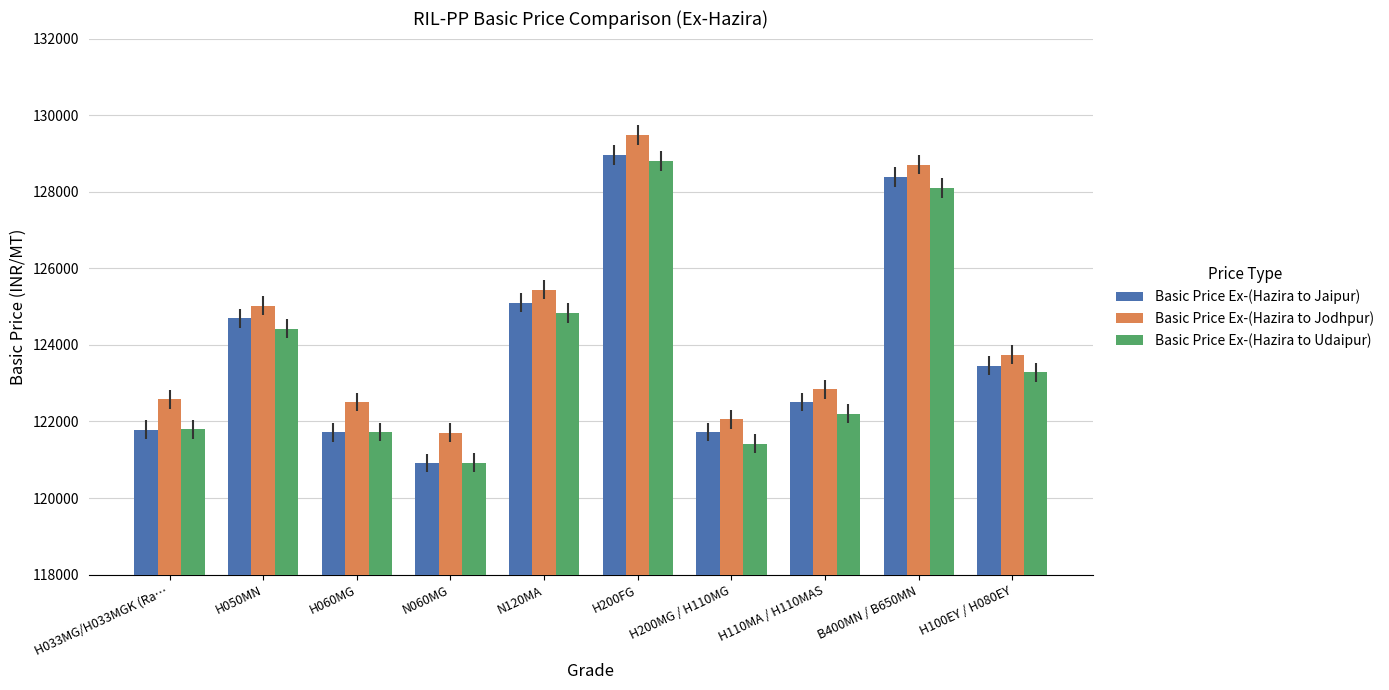

Is the value of Basic Price Ex-(Hazira to Jaipur) at H050MN greater than the value of Basic Price Ex-(Hazira to Udaipur) at H100EY / H080EY?

Yes